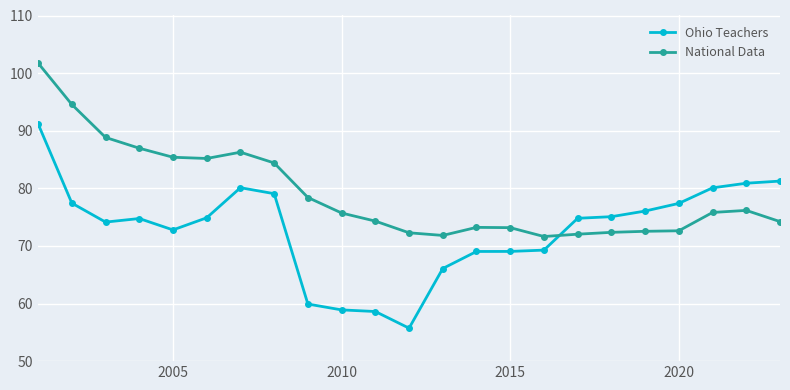

What is the maximum value for Ohio Teachers?

91.2